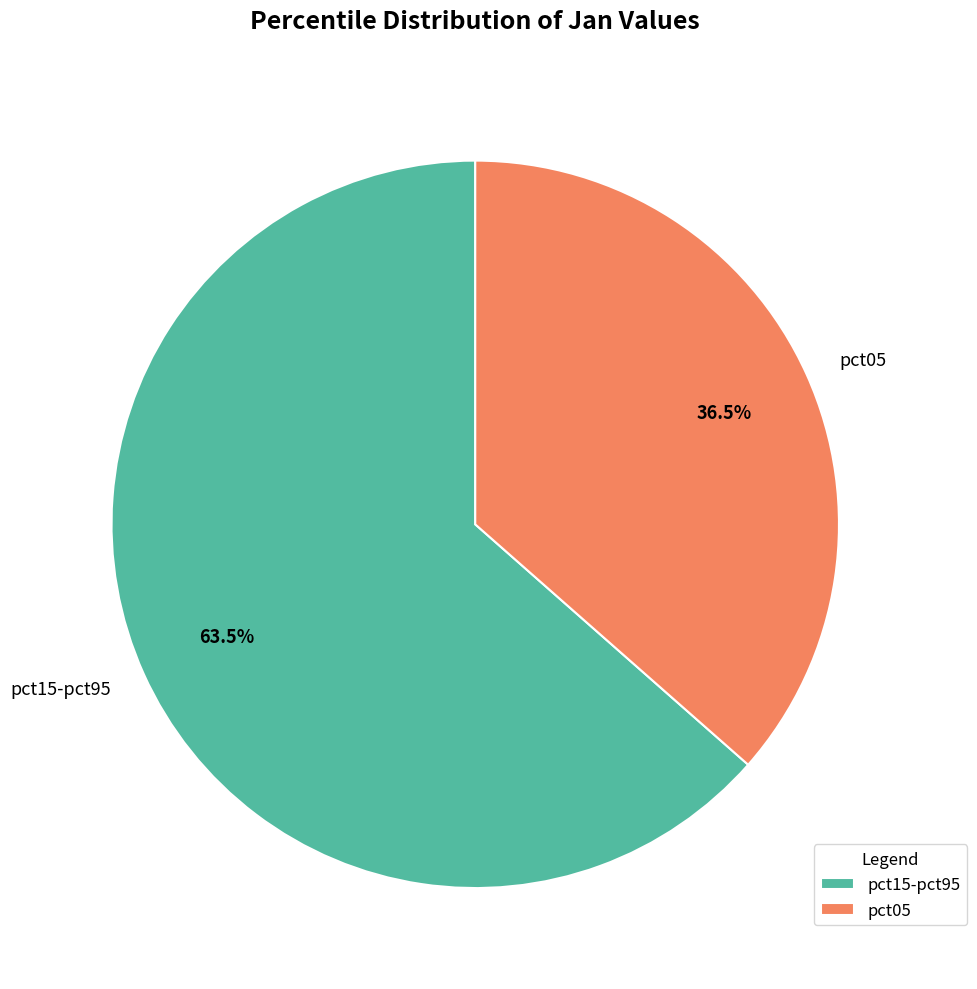

To the nearest percent, what is the difference between the largest and smallest slice percentages?

27%